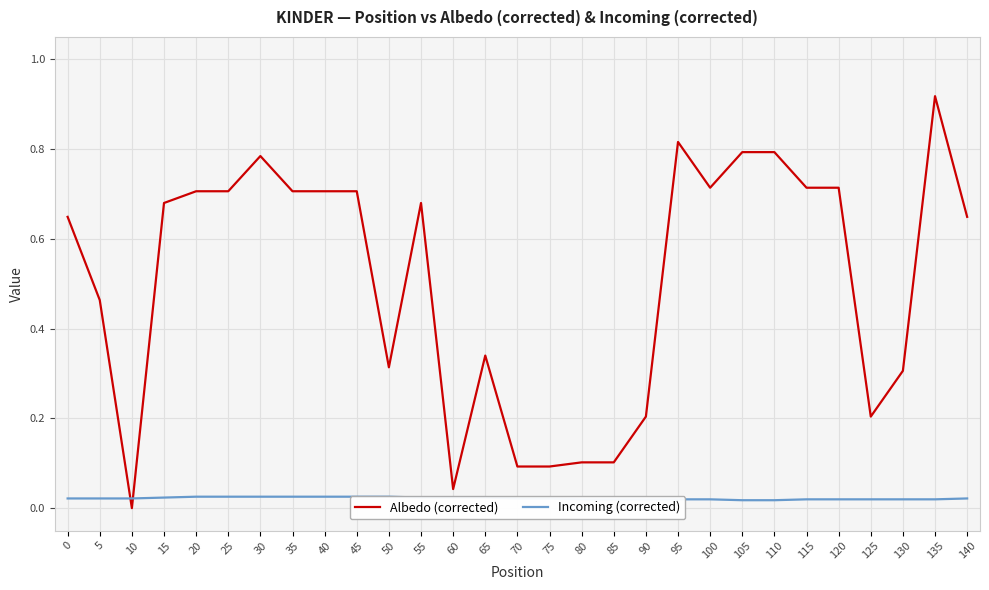

True or false: Albedo (corrected) has a value of 0.1 at 90.

False